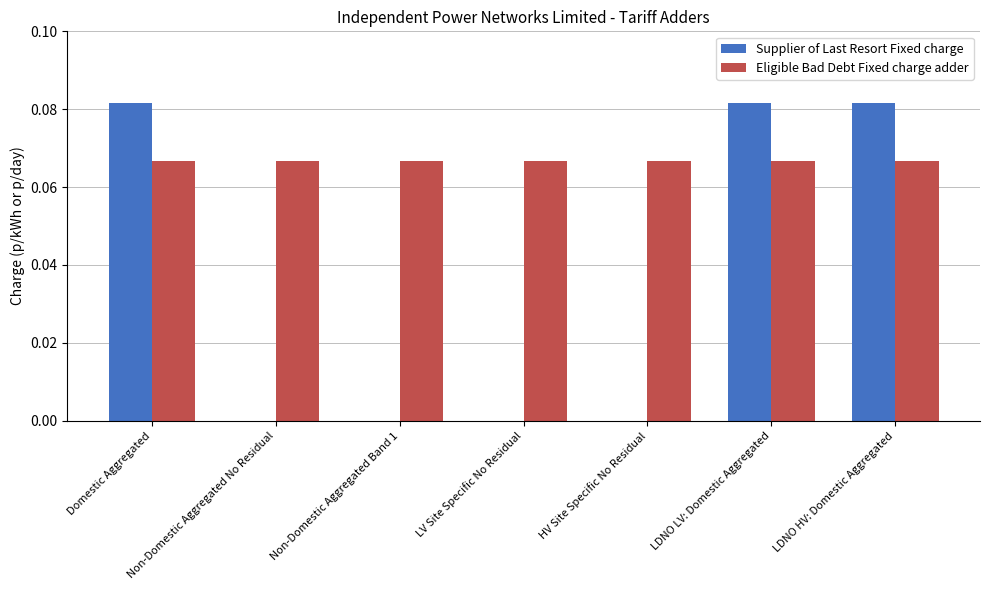

The Supplier of Last Resort Fixed charge series shows 0.0 at Non-Domestic Aggregated No Residual. True or false?

True